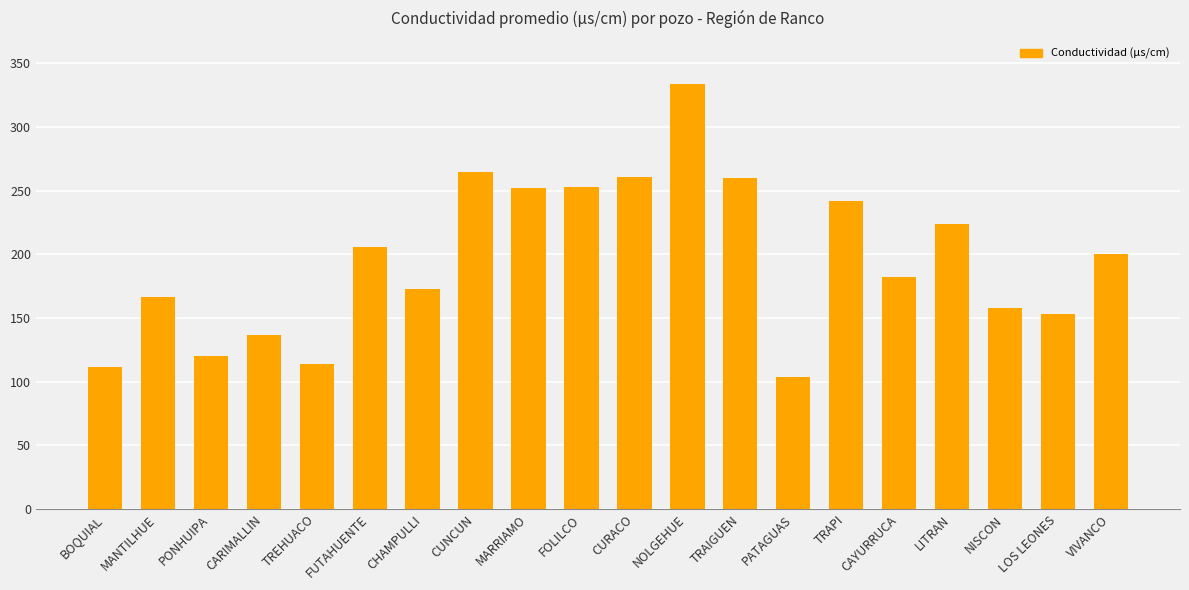

How many data points are less than 200?

10